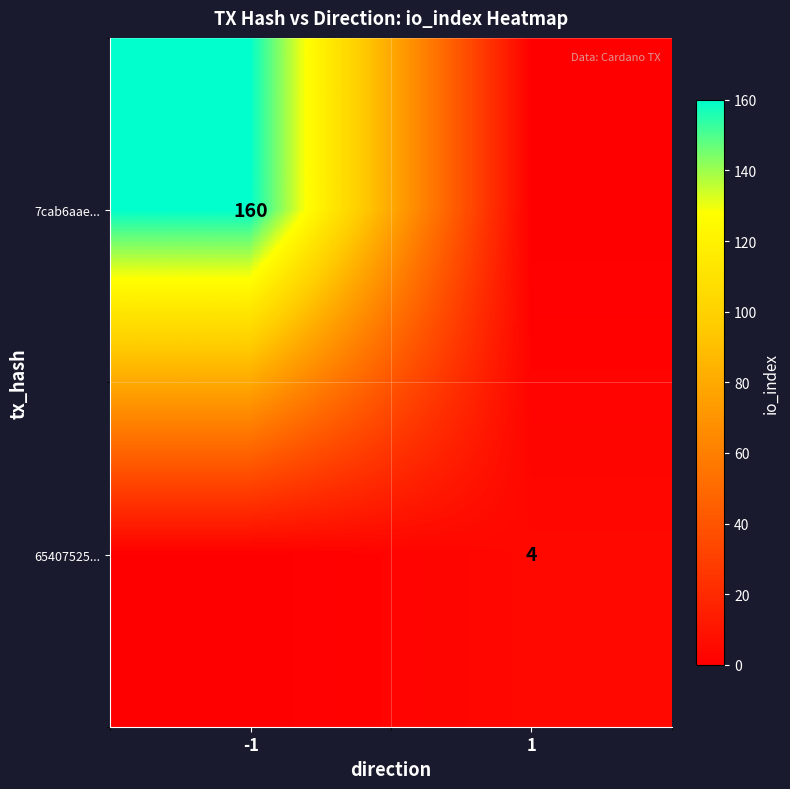

Is the value of 65407525... at 1 greater than the value of 7cab6aae... at -1?

No